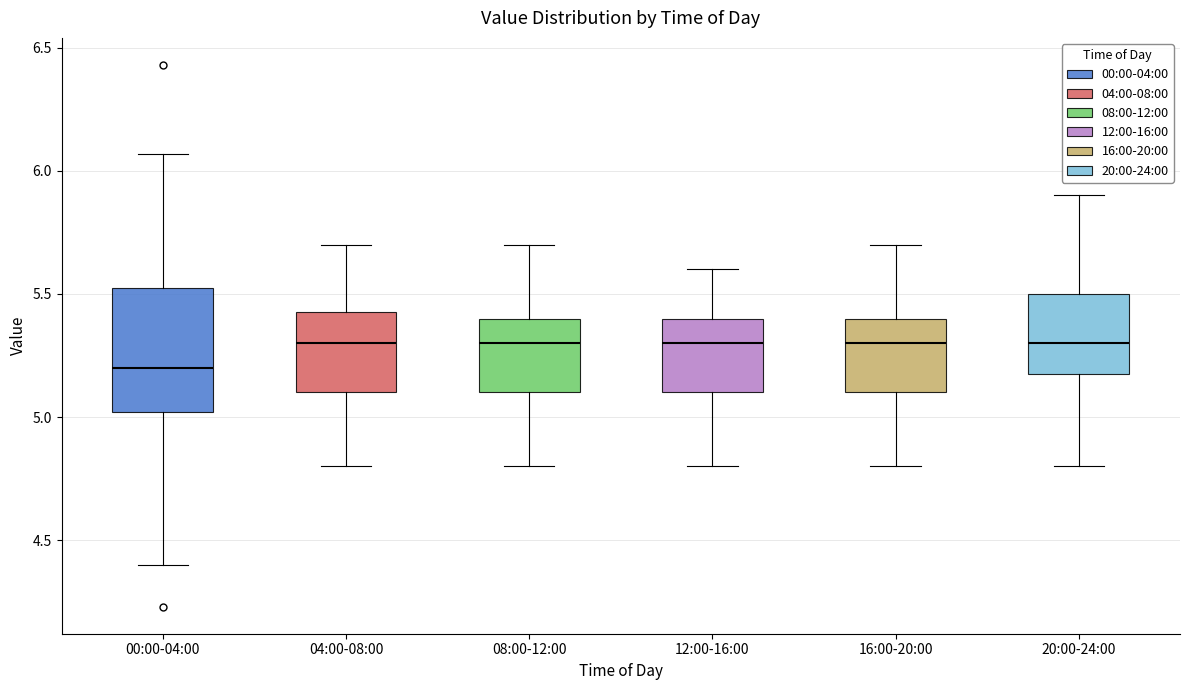

Reading left to right, read every box against the y-axis: the position of its median line, the range the box covers, and the ends of its whiskers. The values are not printed on the chart, so give them approximately, as read against the axis.

00:00-04:00: median 5.20, box 5.00 to 5.55, whiskers 4.40 to 6.05
04:00-08:00: median 5.30, box 5.10 to 5.45, whiskers 4.80 to 5.70
08:00-12:00: median 5.30, box 5.10 to 5.40, whiskers 4.80 to 5.70
12:00-16:00: median 5.30, box 5.10 to 5.40, whiskers 4.80 to 5.60
16:00-20:00: median 5.30, box 5.10 to 5.40, whiskers 4.80 to 5.70
20:00-24:00: median 5.30, box 5.20 to 5.50, whiskers 4.80 to 5.90